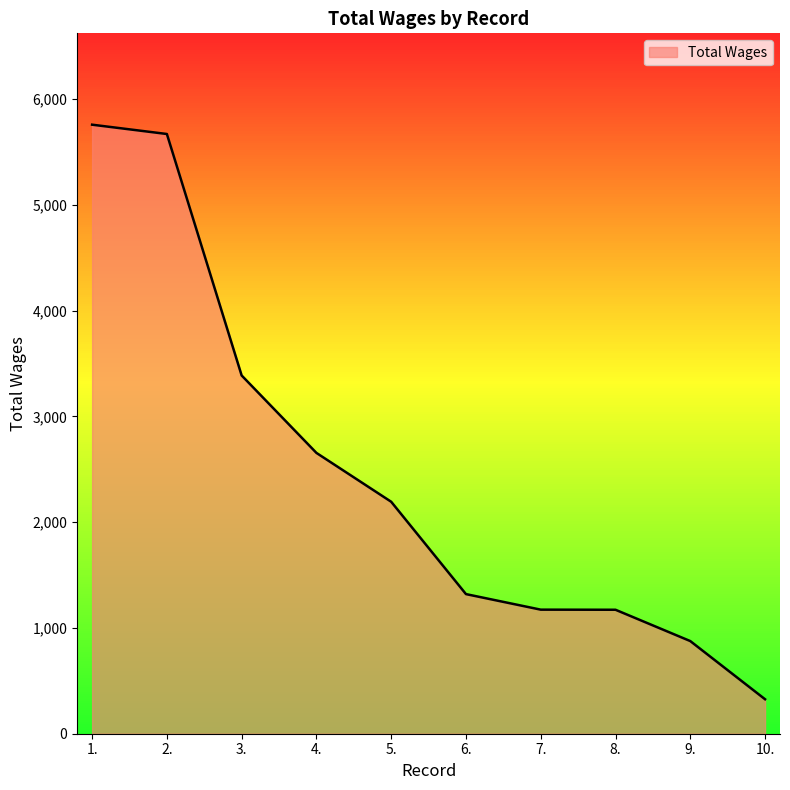

Which has a higher value, 10. or 4.?

4.